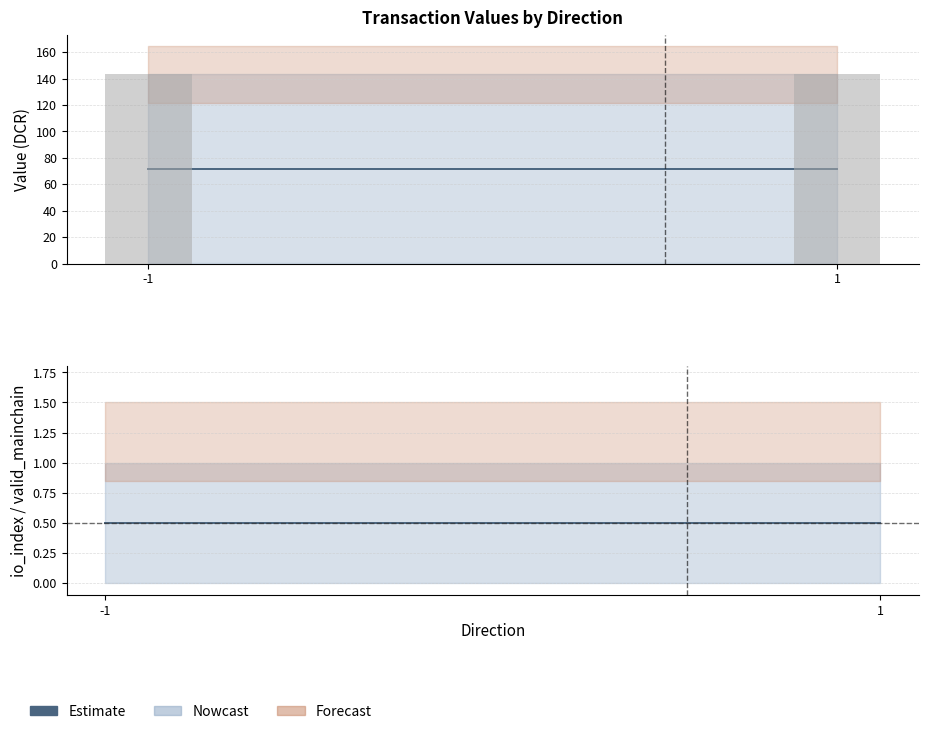

What is the difference between the highest and lowest values at -1?

142.3